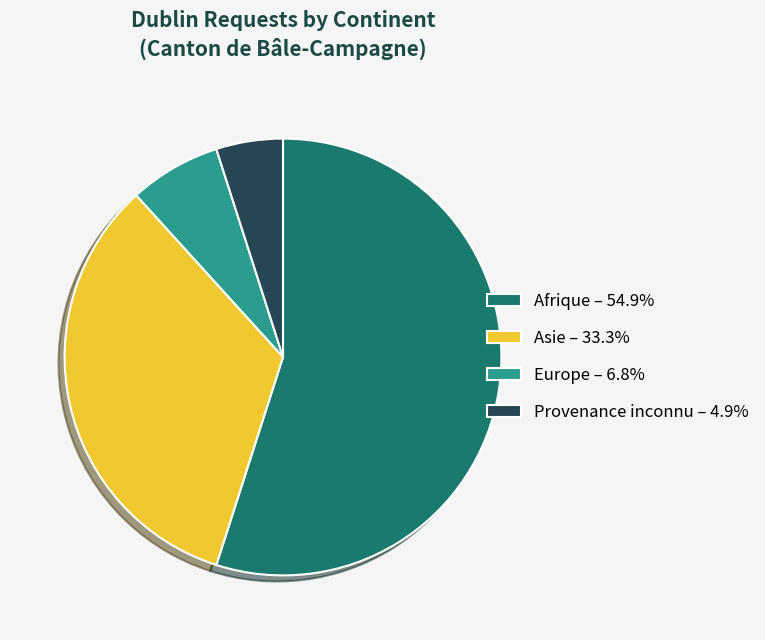

True or false: Provenance inconnu accounts for 5% of the total.

True